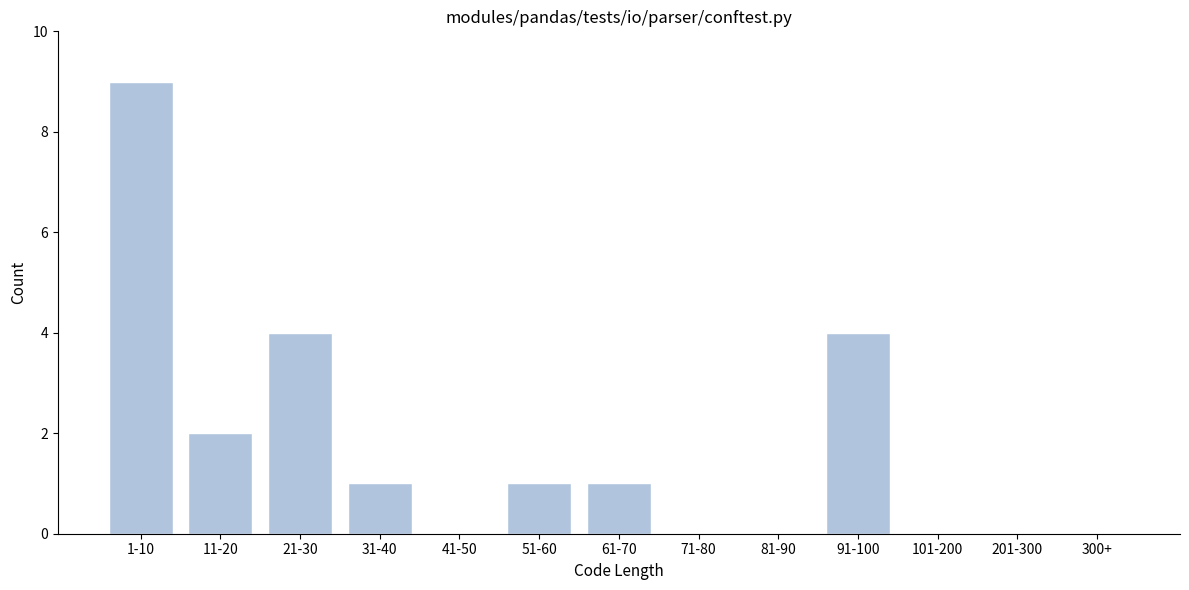

Reading right to left, extract all data points from this chart.

300+=0	201-300=0	101-200=0	91-100=4	81-90=0	71-80=0	61-70=1	51-60=1	41-50=0	31-40=1	21-30=4	11-20=2	1-10=9